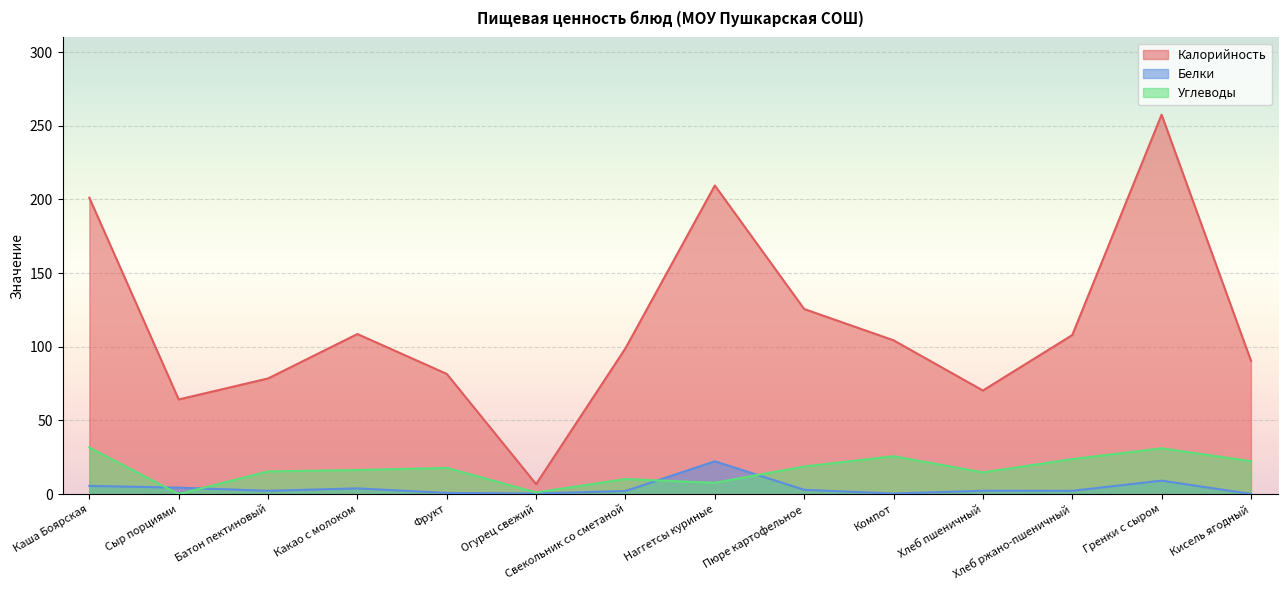

Where is the first local maximum for Углеводы?

Фрукт